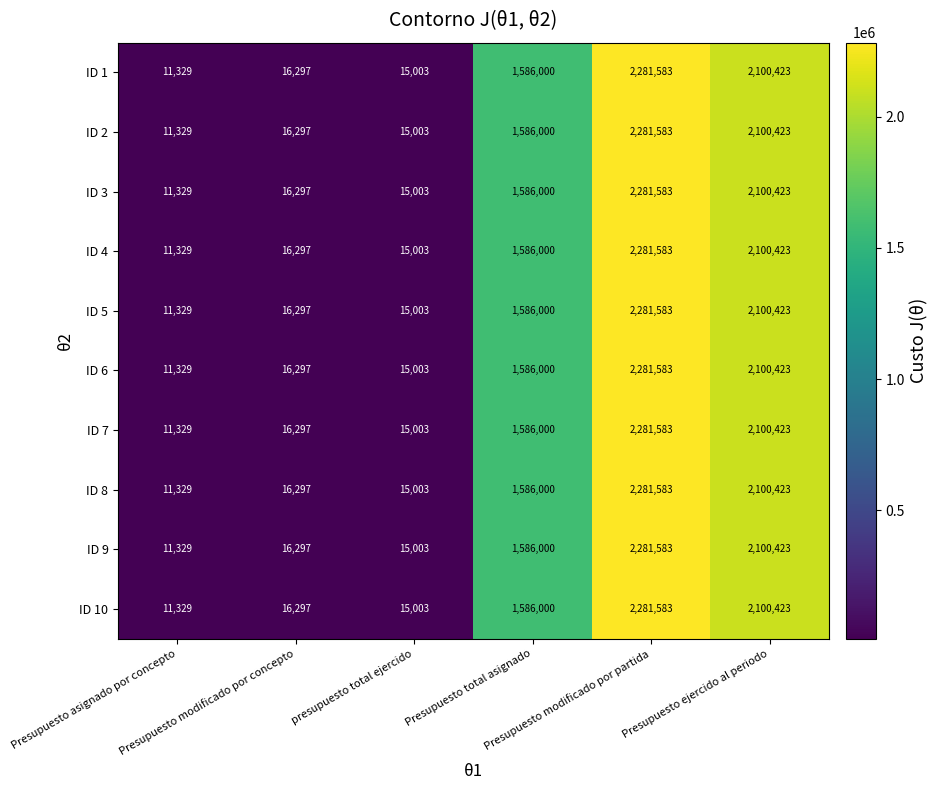

What is the difference between the second highest and minimum values in the ID 1 series?

2089094